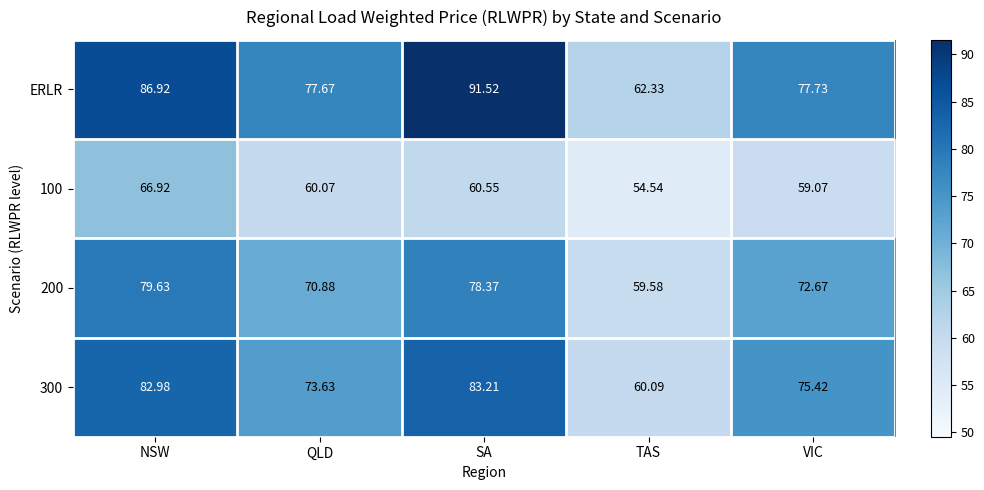

What is the greatest value displayed?

91.5